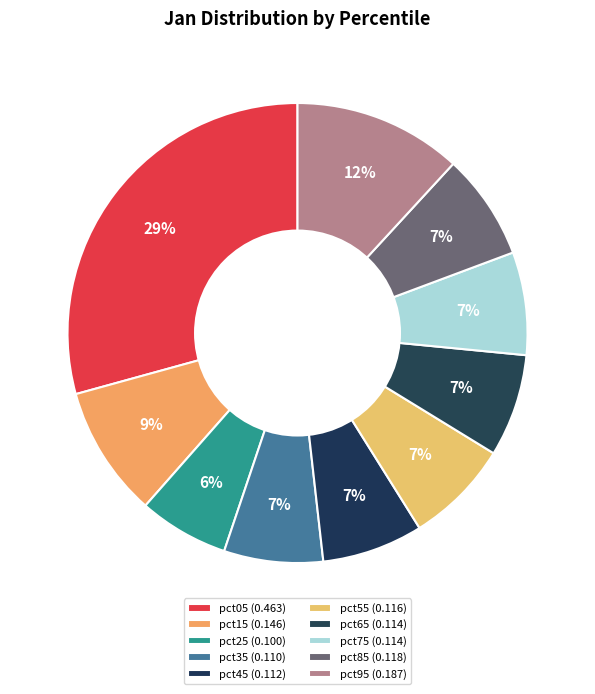

The pct75 slice represents 7% of the pie. True or false?

True